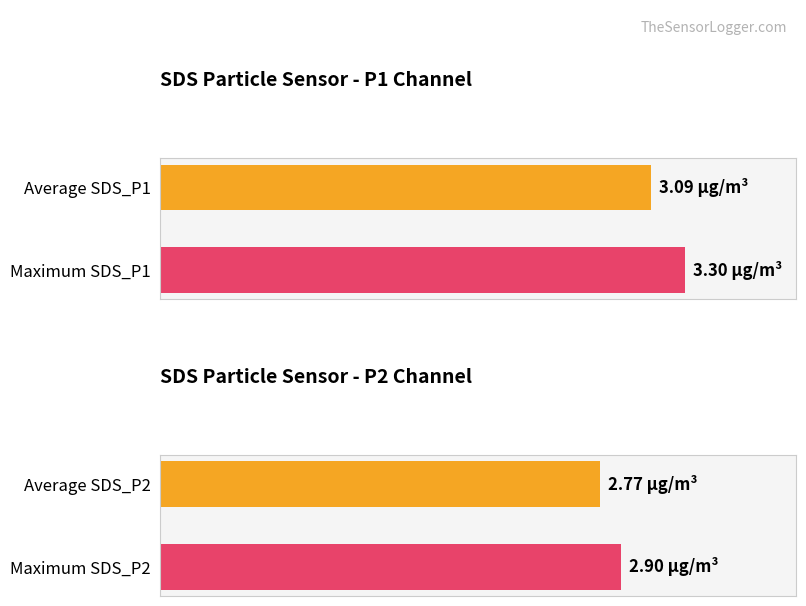

The SDS_P2 series shows 0.6 at -17. True or false?

False